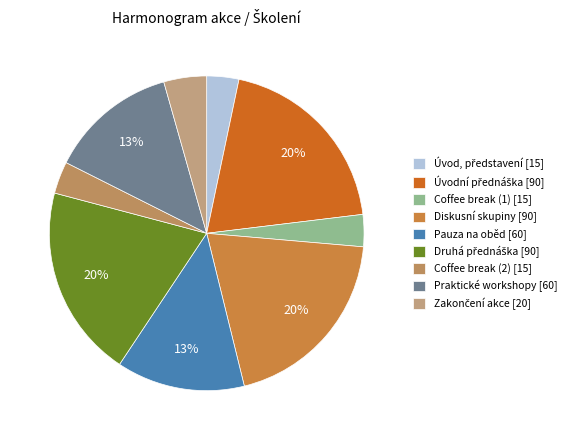

Is the sum of Druhá přednáška and Úvod, představení greater than half?

No